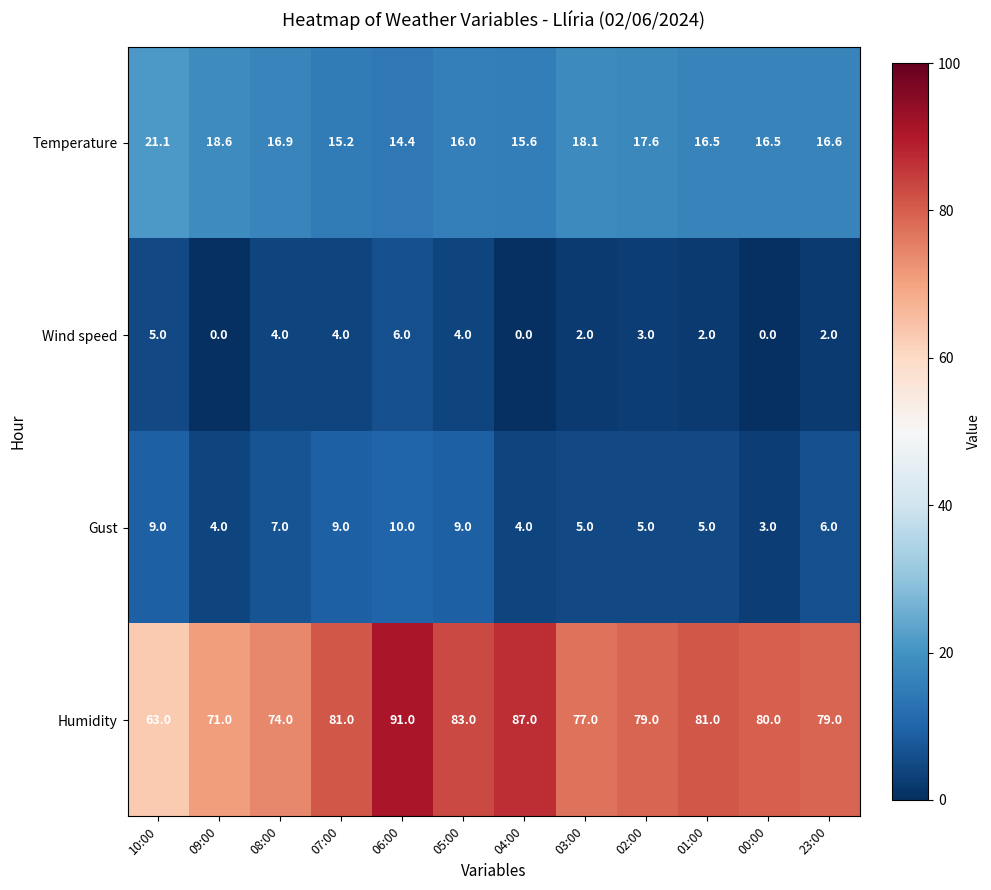

At which label is Gust closest to 6?

23:00